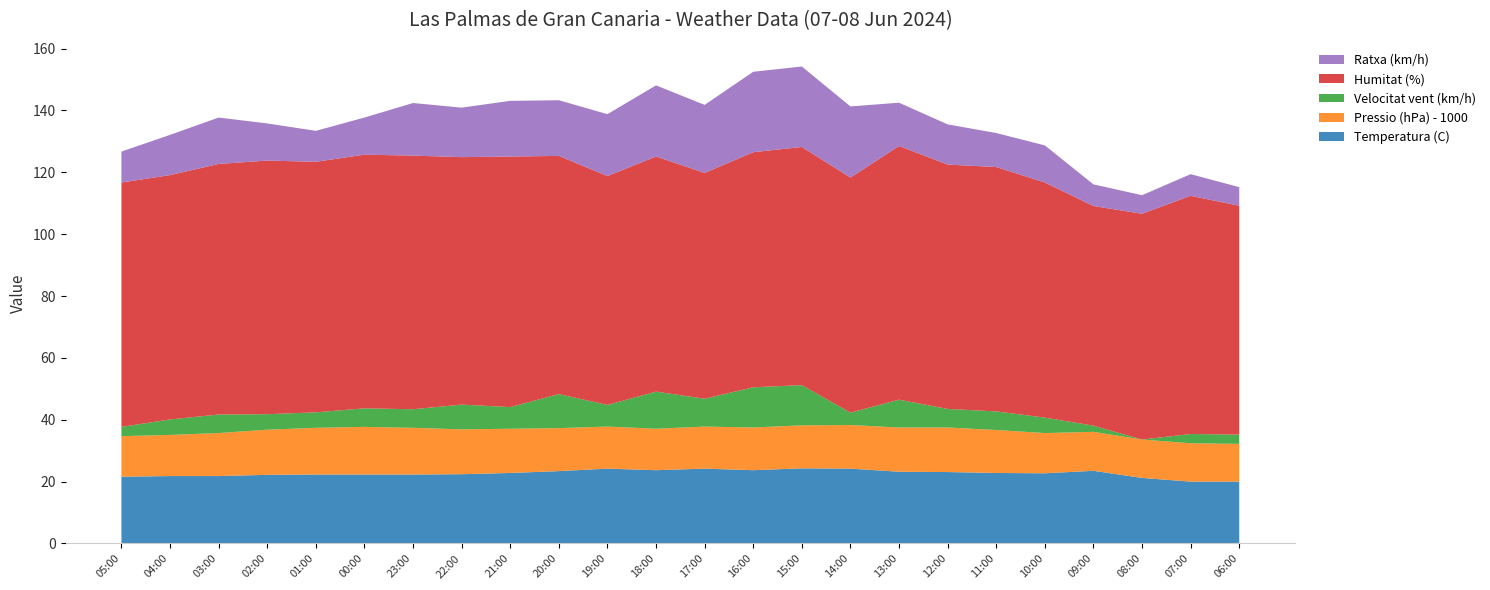

Reading left to right, list all the values displayed in this chart.

Temperatura (C): 05:00=21.6	04:00=21.8	03:00=21.8	02:00=22.2	01:00=22.3	00:00=22.3	23:00=22.3	22:00=22.4	21:00=22.8	20:00=23.4	19:00=24.2	18:00=23.7	17:00=24.2	16:00=23.7	15:00=24.3	14:00=24.2	13:00=23.2	12:00=23.1	11:00=22.8	10:00=22.7	09:00=23.5	08:00=21.2	07:00=20.0	06:00=20.0
Pressio (hPa) - 1000: 05:00=13.1	04:00=13.3	03:00=13.9	02:00=14.6	01:00=15.1	00:00=15.4	23:00=15.1	22:00=14.5	21:00=14.3	20:00=13.9	19:00=13.6	18:00=13.4	17:00=13.6	16:00=13.8	15:00=13.9	14:00=14.1	13:00=14.3	12:00=14.4	11:00=13.9	10:00=13.0	09:00=12.6	08:00=12.4	07:00=12.4	06:00=12.2
Velocitat vent (km/h): 05:00=3.0	04:00=5.0	03:00=6.0	02:00=5.0	01:00=5.0	00:00=6.0	23:00=6.0	22:00=8.0	21:00=7.0	20:00=11.0	19:00=7.0	18:00=12.0	17:00=9.0	16:00=13.0	15:00=13.0	14:00=4.0	13:00=9.0	12:00=6.0	11:00=6.0	10:00=5.0	09:00=2.0	08:00=0.0	07:00=3.0	06:00=3.0
Humitat (%): 05:00=79.0	04:00=79.0	03:00=81.0	02:00=82.0	01:00=81.0	00:00=82.0	23:00=82.0	22:00=80.0	21:00=81.0	20:00=77.0	19:00=74.0	18:00=76.0	17:00=73.0	16:00=76.0	15:00=77.0	14:00=76.0	13:00=82.0	12:00=79.0	11:00=79.0	10:00=76.0	09:00=71.0	08:00=73.0	07:00=77.0	06:00=74.0
Ratxa (km/h): 05:00=10.0	04:00=13.0	03:00=15.0	02:00=12.0	01:00=10.0	00:00=12.0	23:00=17.0	22:00=16.0	21:00=18.0	20:00=18.0	19:00=20.0	18:00=23.0	17:00=22.0	16:00=26.0	15:00=26.0	14:00=23.0	13:00=14.0	12:00=13.0	11:00=11.0	10:00=12.0	09:00=7.0	08:00=6.0	07:00=7.0	06:00=6.0